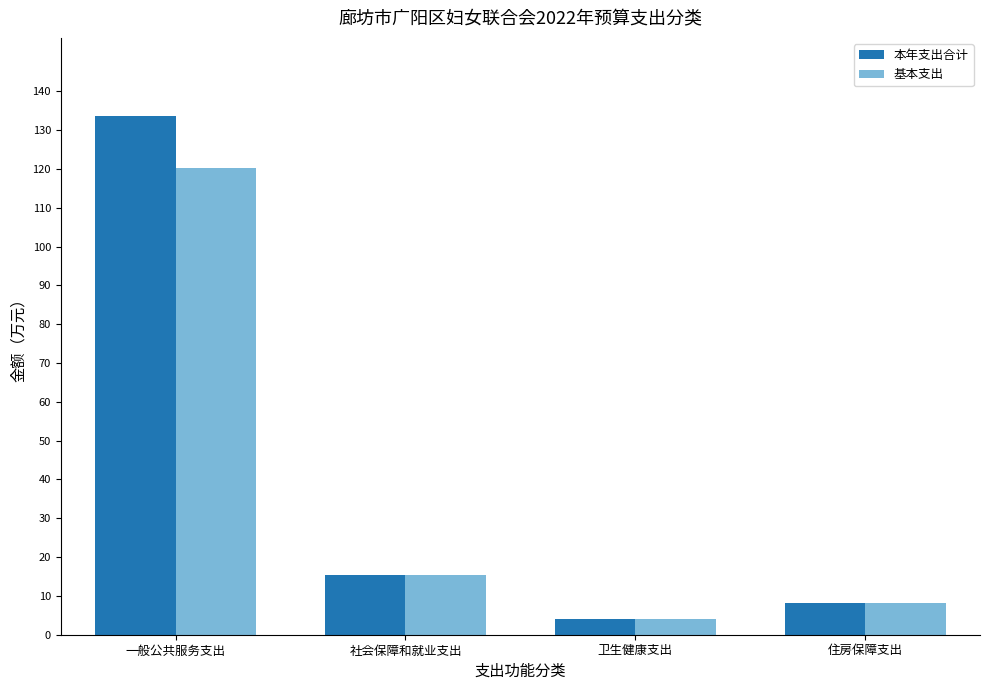

How many values in the 基本支出 series exceed 15?

2